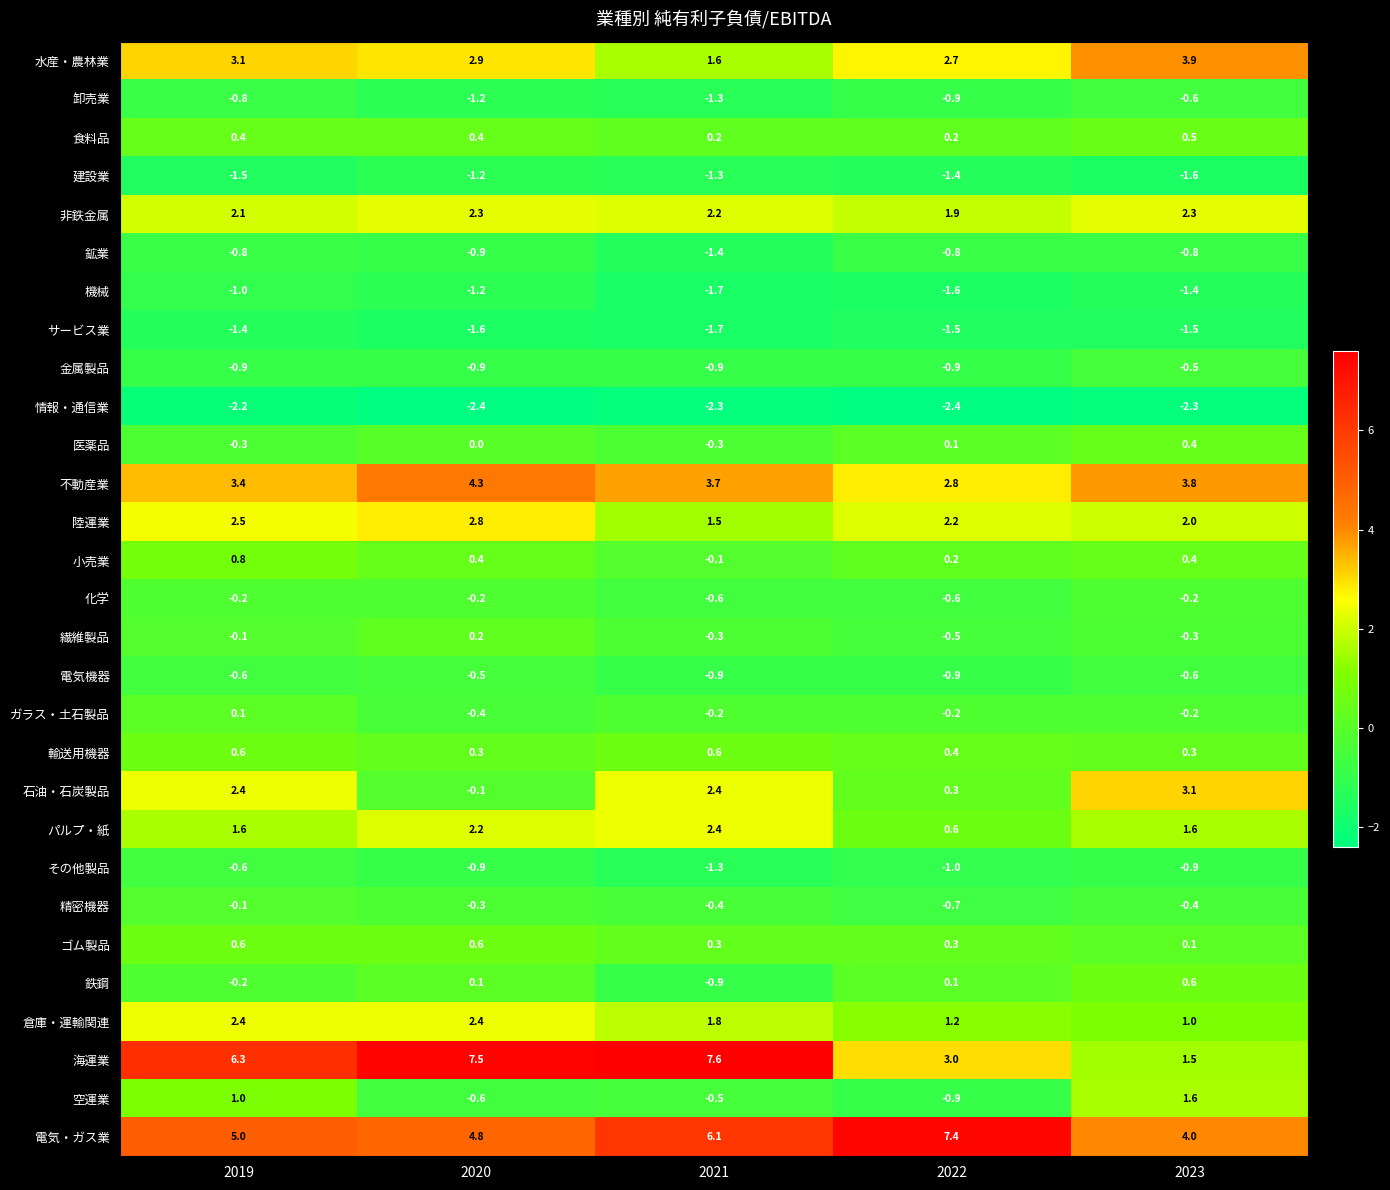

What is the spread (max minus min) of values at 2020?

9.9